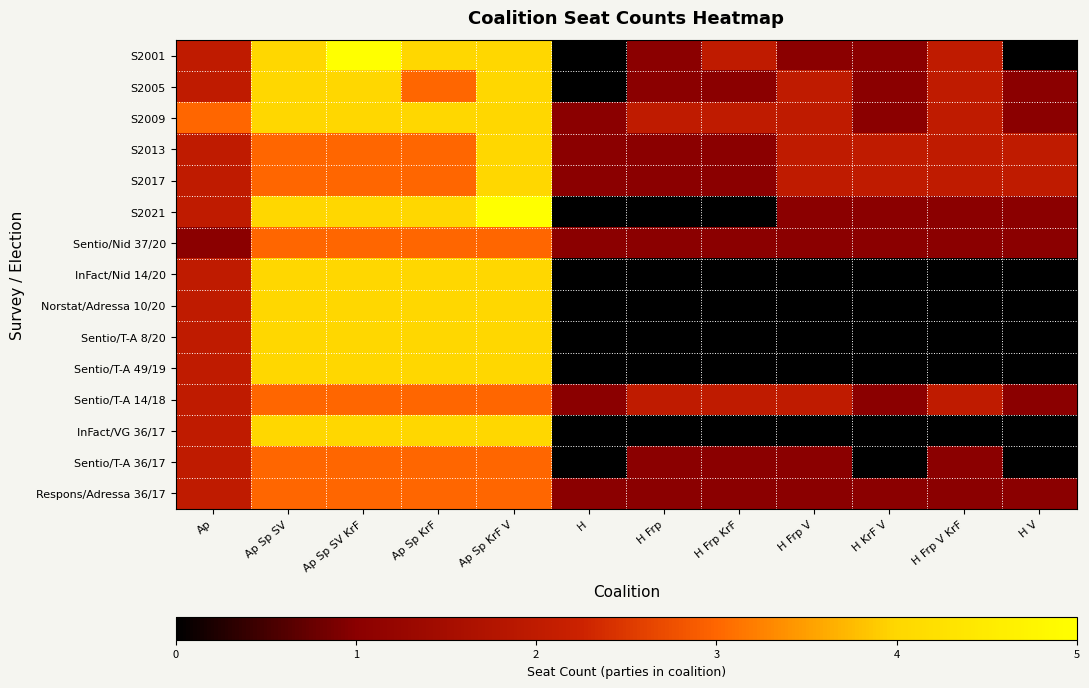

Reading left to right, extract all data points from this chart.

S2001: Ap=2	Ap Sp SV=4	Ap Sp SV KrF=5	Ap Sp KrF=4	Ap Sp KrF V=4	H=0	H Frp=1	H Frp KrF=2	H Frp V=1	H KrF V=1	H Frp V KrF=2	H V=0
S2005: Ap=2	Ap Sp SV=4	Ap Sp SV KrF=4	Ap Sp KrF=3	Ap Sp KrF V=4	H=0	H Frp=1	H Frp KrF=1	H Frp V=2	H KrF V=1	H Frp V KrF=2	H V=1
S2009: Ap=3	Ap Sp SV=4	Ap Sp SV KrF=4	Ap Sp KrF=4	Ap Sp KrF V=4	H=1	H Frp=2	H Frp KrF=2	H Frp V=2	H KrF V=1	H Frp V KrF=2	H V=1
S2013: Ap=2	Ap Sp SV=3	Ap Sp SV KrF=3	Ap Sp KrF=3	Ap Sp KrF V=4	H=1	H Frp=1	H Frp KrF=1	H Frp V=2	H KrF V=2	H Frp V KrF=2	H V=2
S2017: Ap=2	Ap Sp SV=3	Ap Sp SV KrF=3	Ap Sp KrF=3	Ap Sp KrF V=4	H=1	H Frp=1	H Frp KrF=1	H Frp V=2	H KrF V=2	H Frp V KrF=2	H V=2
S2021: Ap=2	Ap Sp SV=4	Ap Sp SV KrF=4	Ap Sp KrF=4	Ap Sp KrF V=5	H=0	H Frp=0	H Frp KrF=0	H Frp V=1	H KrF V=1	H Frp V KrF=1	H V=1
Sentio/Nid 37/20: Ap=1	Ap Sp SV=3	Ap Sp SV KrF=3	Ap Sp KrF=3	Ap Sp KrF V=3	H=1	H Frp=1	H Frp KrF=1	H Frp V=1	H KrF V=1	H Frp V KrF=1	H V=1
InFact/Nid 14/20: Ap=2	Ap Sp SV=4	Ap Sp SV KrF=4	Ap Sp KrF=4	Ap Sp KrF V=4	H=0	H Frp=0	H Frp KrF=0	H Frp V=0	H KrF V=0	H Frp V KrF=0	H V=0
Norstat/Adressa 10/20: Ap=2	Ap Sp SV=4	Ap Sp SV KrF=4	Ap Sp KrF=4	Ap Sp KrF V=4	H=0	H Frp=0	H Frp KrF=0	H Frp V=0	H KrF V=0	H Frp V KrF=0	H V=0
Sentio/T-A 8/20: Ap=2	Ap Sp SV=4	Ap Sp SV KrF=4	Ap Sp KrF=4	Ap Sp KrF V=4	H=0	H Frp=0	H Frp KrF=0	H Frp V=0	H KrF V=0	H Frp V KrF=0	H V=0
Sentio/T-A 49/19: Ap=2	Ap Sp SV=4	Ap Sp SV KrF=4	Ap Sp KrF=4	Ap Sp KrF V=4	H=0	H Frp=0	H Frp KrF=0	H Frp V=0	H KrF V=0	H Frp V KrF=0	H V=0
Sentio/T-A 14/18: Ap=2	Ap Sp SV=3	Ap Sp SV KrF=3	Ap Sp KrF=3	Ap Sp KrF V=3	H=1	H Frp=2	H Frp KrF=2	H Frp V=2	H KrF V=1	H Frp V KrF=2	H V=1
InFact/VG 36/17: Ap=2	Ap Sp SV=4	Ap Sp SV KrF=4	Ap Sp KrF=4	Ap Sp KrF V=4	H=0	H Frp=0	H Frp KrF=0	H Frp V=0	H KrF V=0	H Frp V KrF=0	H V=0
Sentio/T-A 36/17: Ap=2	Ap Sp SV=3	Ap Sp SV KrF=3	Ap Sp KrF=3	Ap Sp KrF V=3	H=0	H Frp=1	H Frp KrF=1	H Frp V=1	H KrF V=0	H Frp V KrF=1	H V=0
Respons/Adressa 36/17: Ap=2	Ap Sp SV=3	Ap Sp SV KrF=3	Ap Sp KrF=3	Ap Sp KrF V=3	H=1	H Frp=1	H Frp KrF=1	H Frp V=1	H KrF V=1	H Frp V KrF=1	H V=1